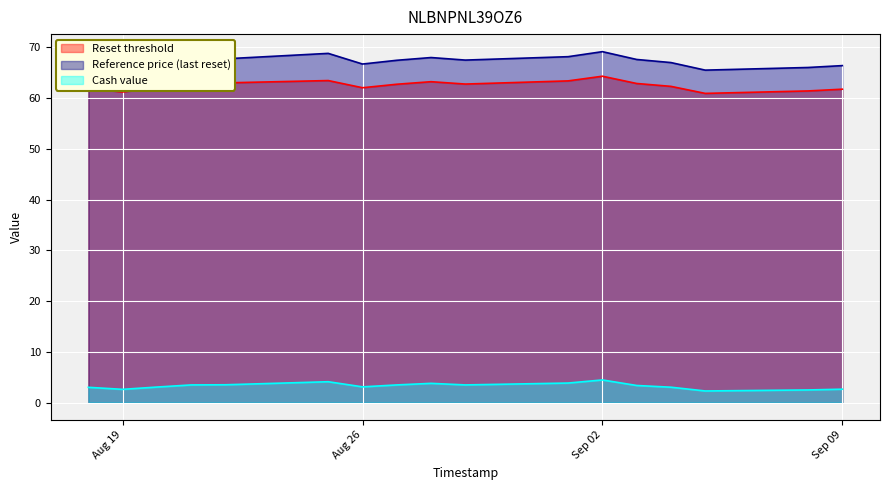

True or false: Cash value has a value of 3.1 at Aug 26.

True